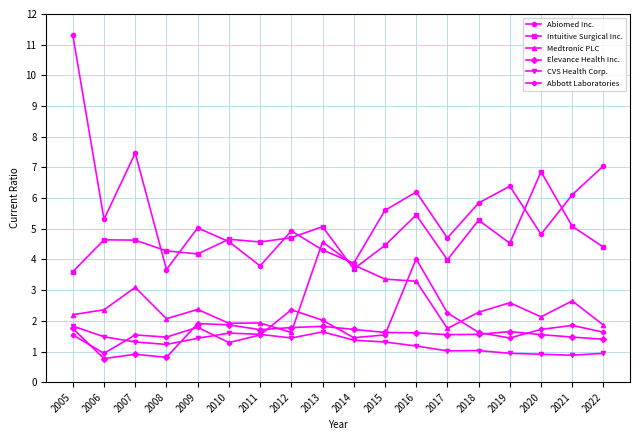

Is the value of Abbott Laboratories at 2016 greater than the value of Abiomed Inc. at 2017?

No